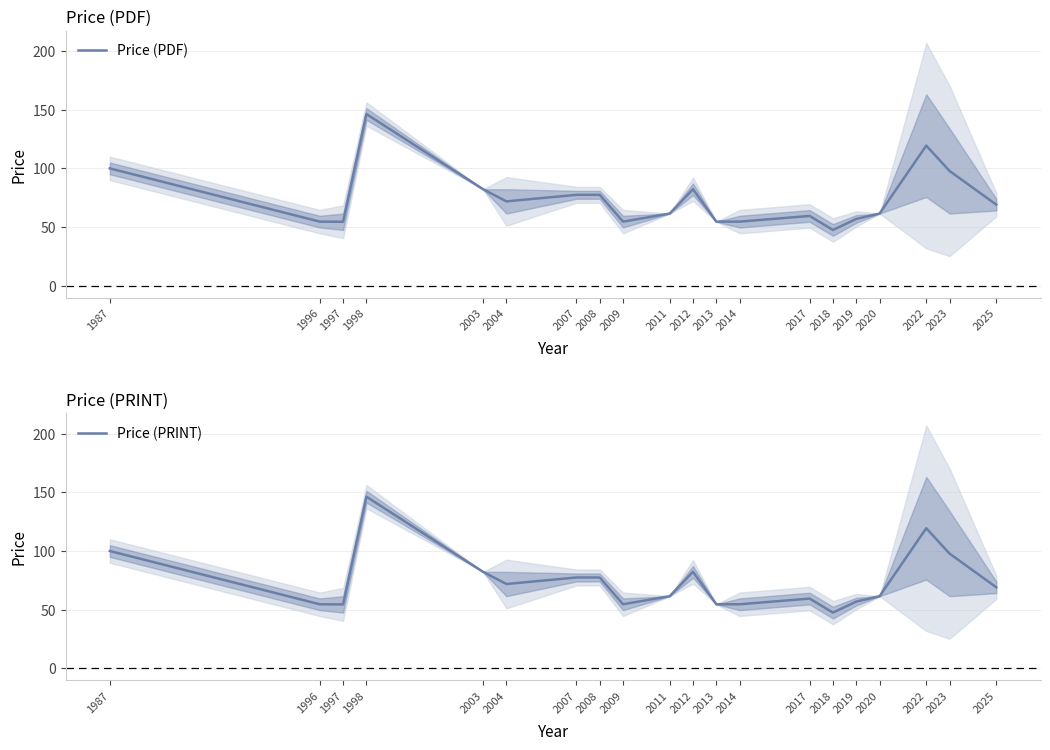

What is the maximum value for Price (PRINT)?

146.3